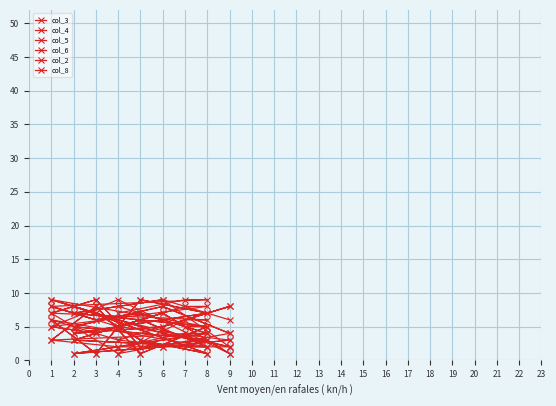

What is the value of the col_8 point at the 5th from the left?

7